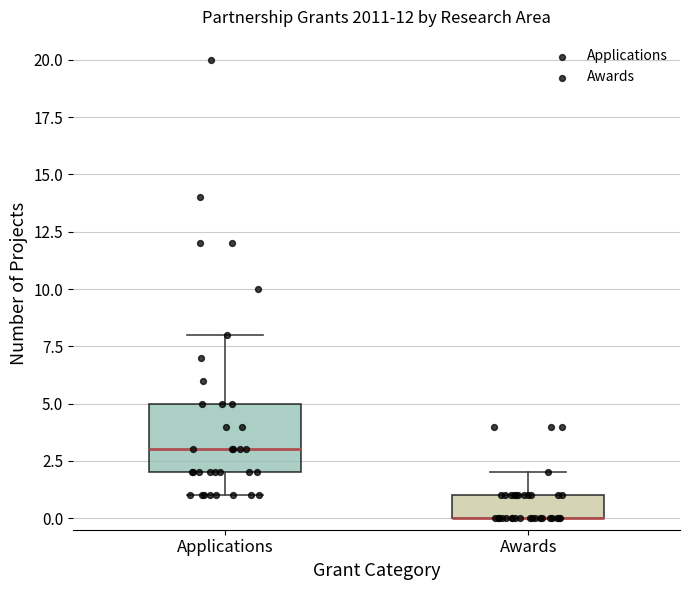

Reading left to right, transcribe this box plot: for each box, give where its median line is, the range the box spans, and where its two whiskers end, as read against the y-axis. The values are not printed on the chart, so give them approximately, as read against the axis.

Applications: median 3, box 2 to 5, whiskers 1 to 8
Awards: median 0 (drawn on the box's lower edge), box 0 to 1, whiskers 0 to 2